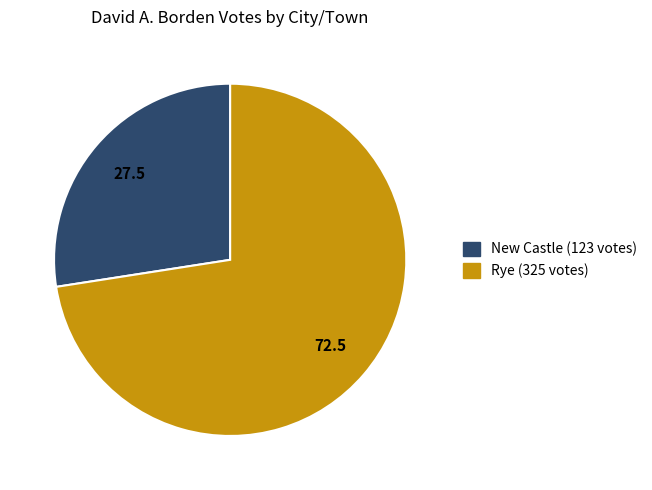

Which has a higher value, Rye or New Castle?

Rye